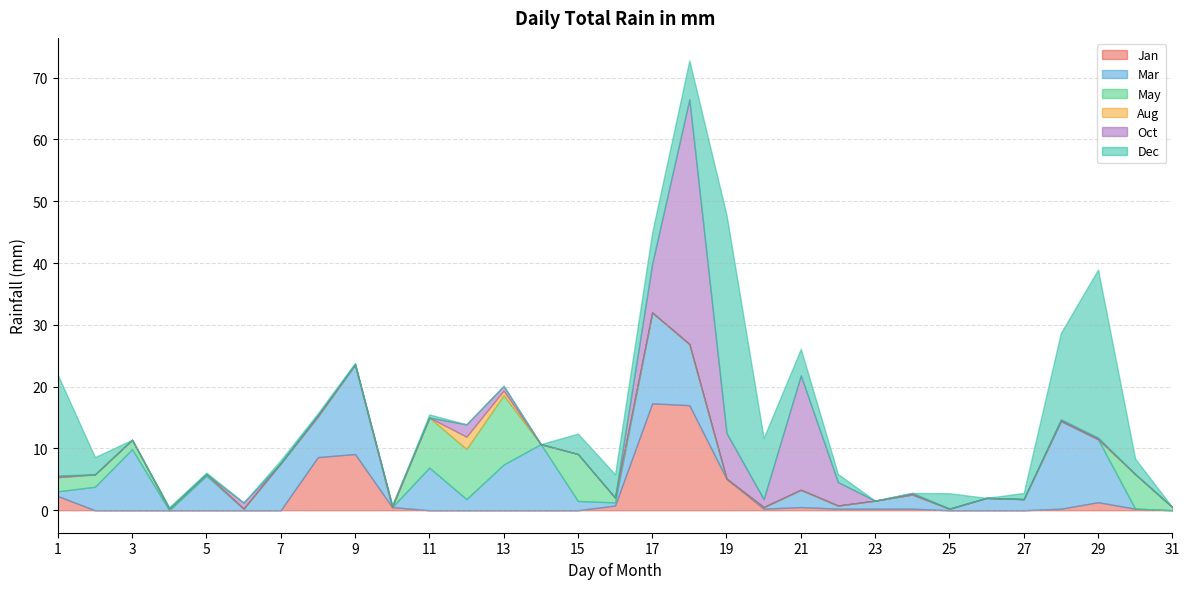

How many data points in Oct are above 0?

15